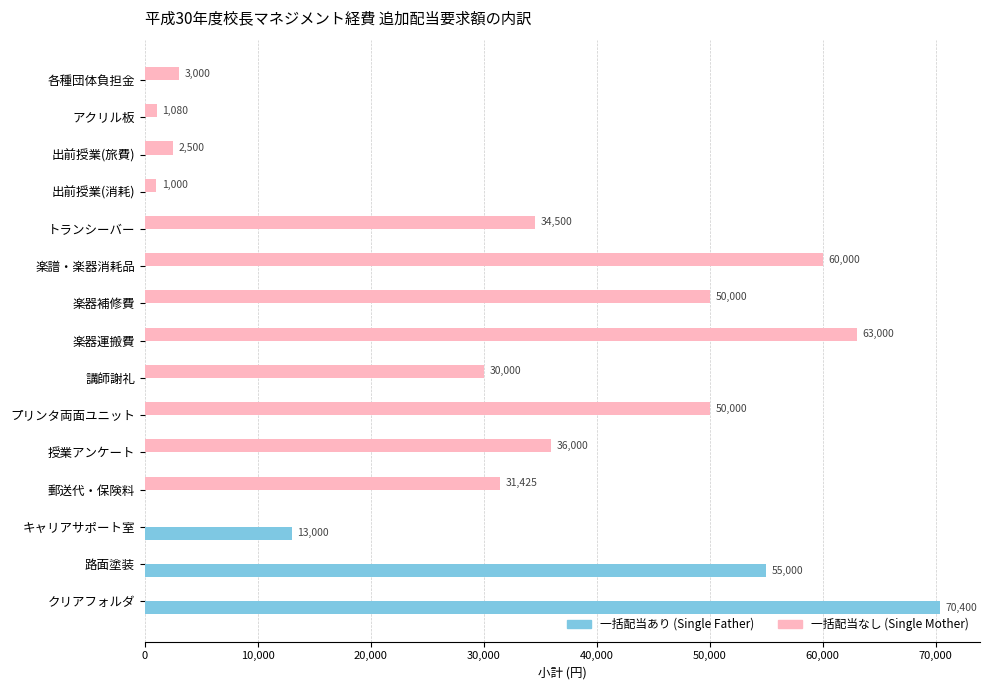

Count the number of categories in the chart.

15